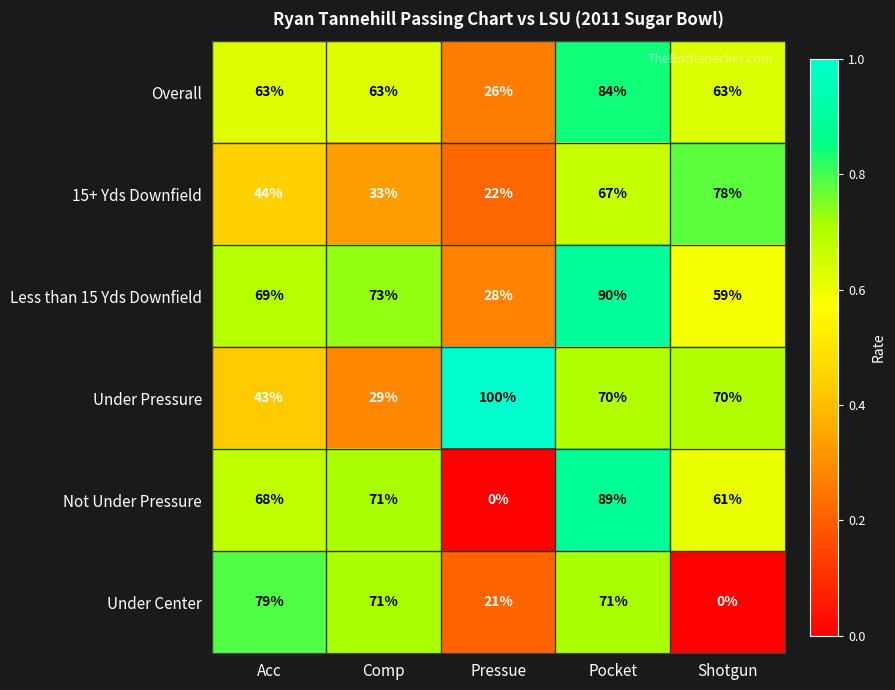

Count the 15+ Yds Downfield values in the range 33 to 67.

3